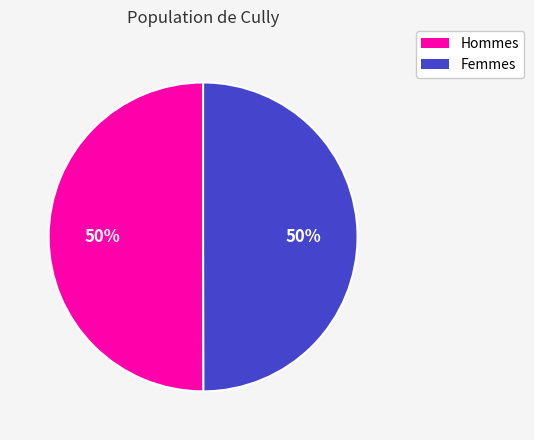

To the nearest percent, what is the average slice percentage?

50%